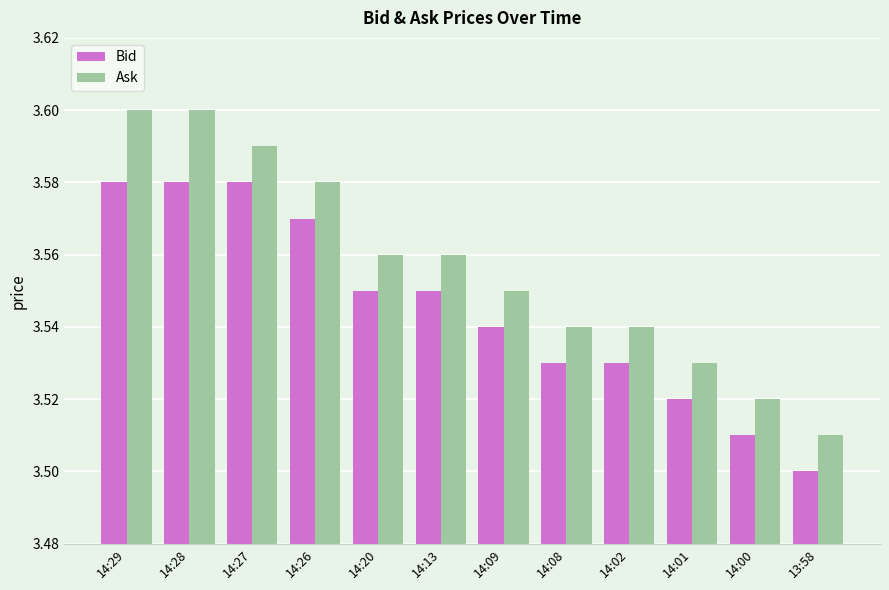

Which series has the largest total across all categories?

Ask